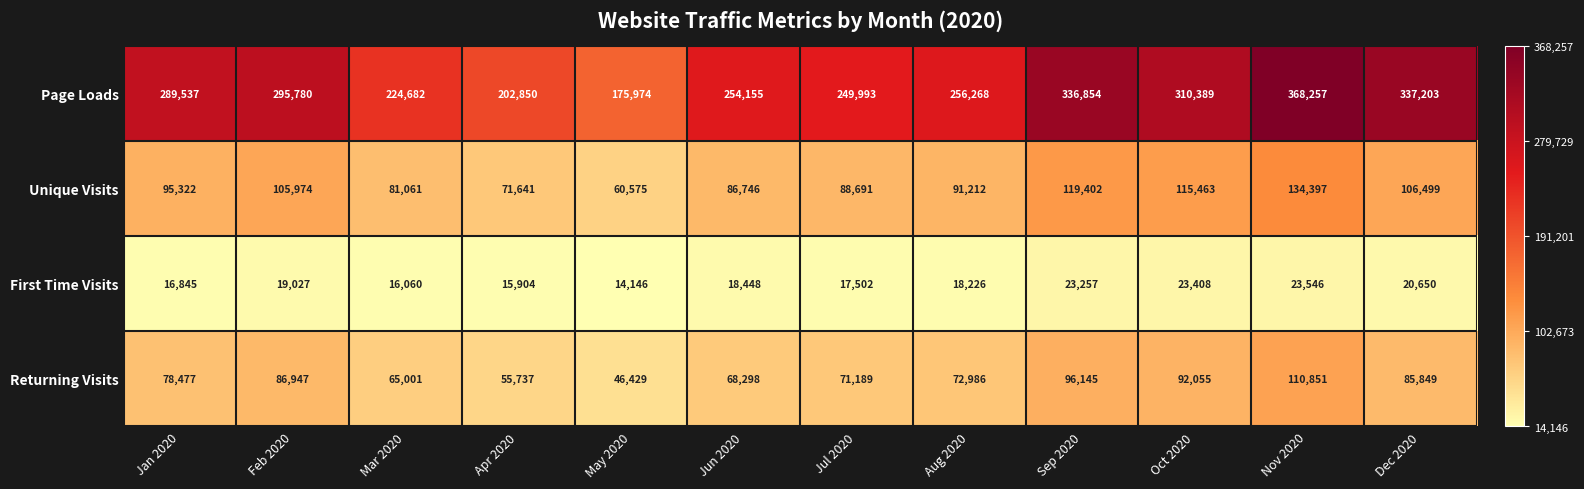

At Nov 2020, list the series in order from largest to smallest.

Page Loads, Unique Visits, Returning Visits, First Time Visits